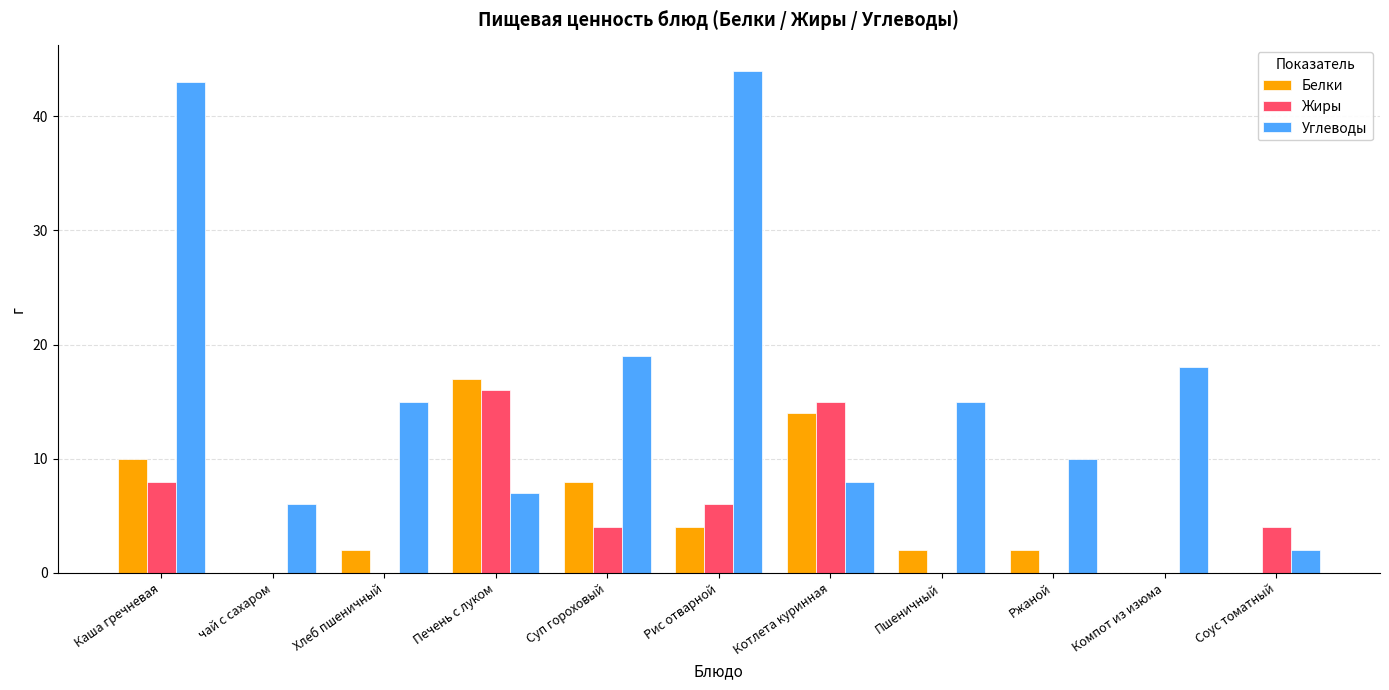

At which category does the chart reach its peak across all series?

Рис отварной